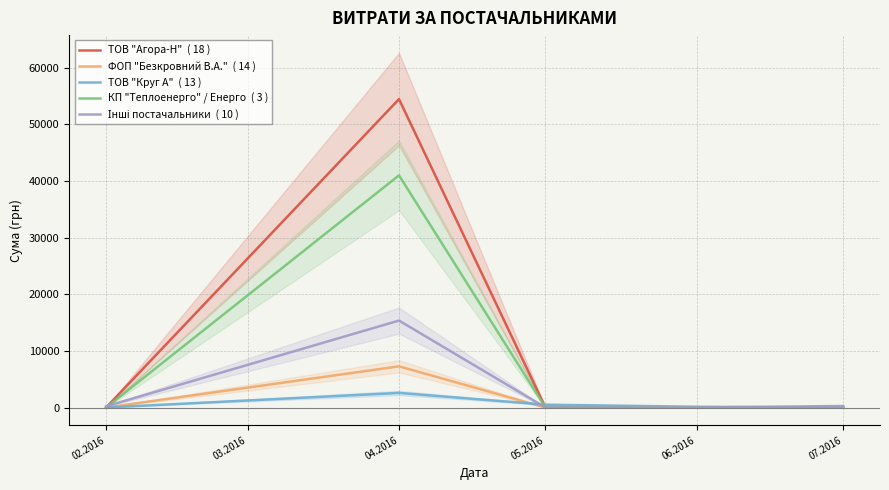

True or false: Інші постачальники  ( 10 ) has a value of 0.0 at 06.2016.

True